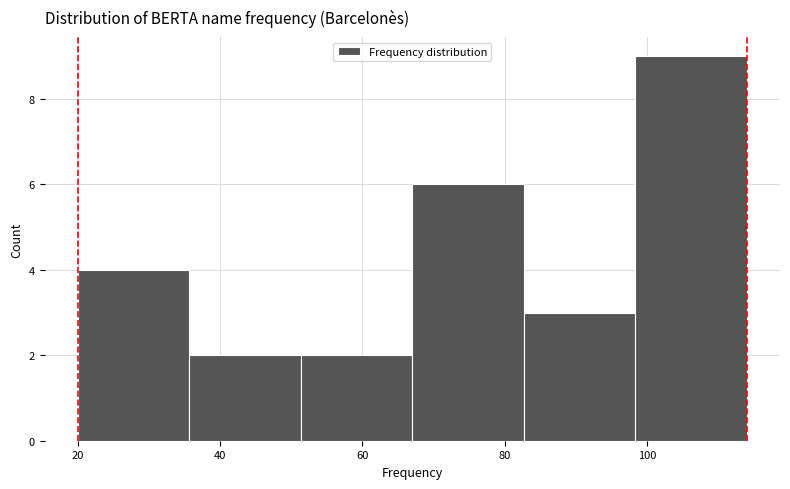

Reading left to right, list every bar in this chart as the range it spans on the x-axis followed by its height. Neither the bar edges nor the heights are printed on the chart, so give them approximately, as read against the axes.

20 to 36: 4
36 to 52: 2
52 to 68: 2
68 to 82: 6
82 to 98: 3
98 to 114: 9